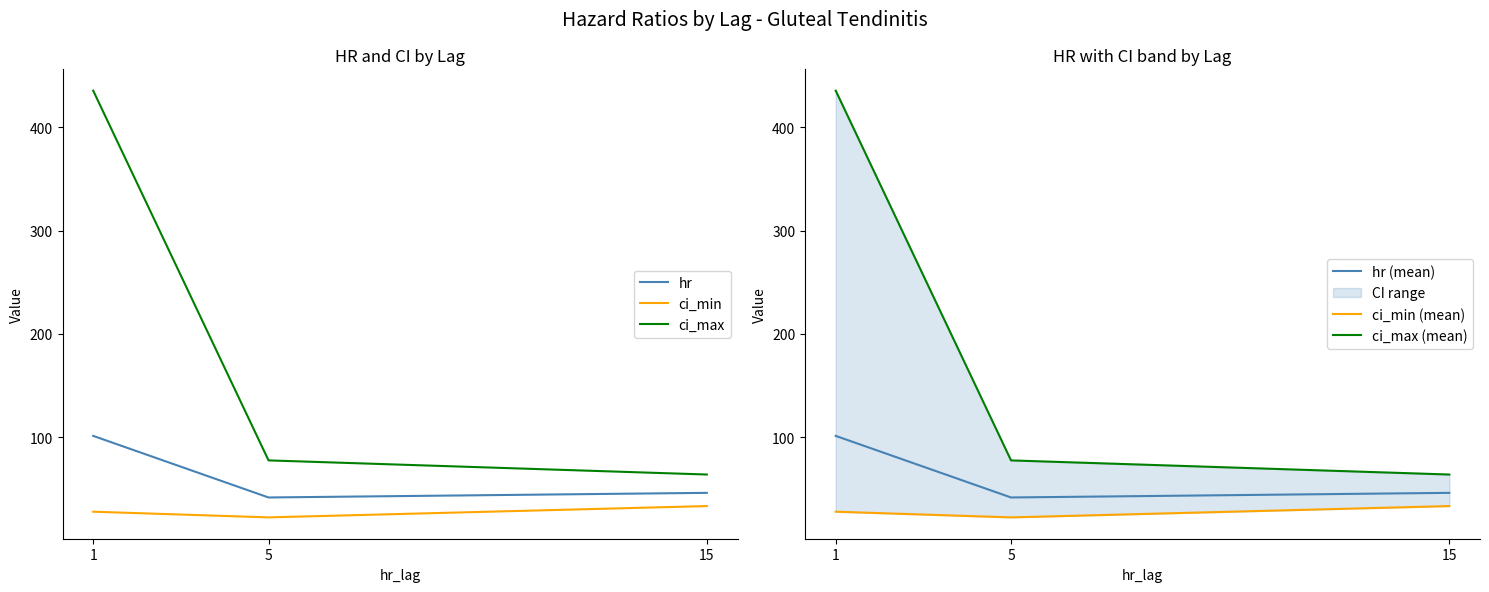

Where is hr nearest to the value 71?

15